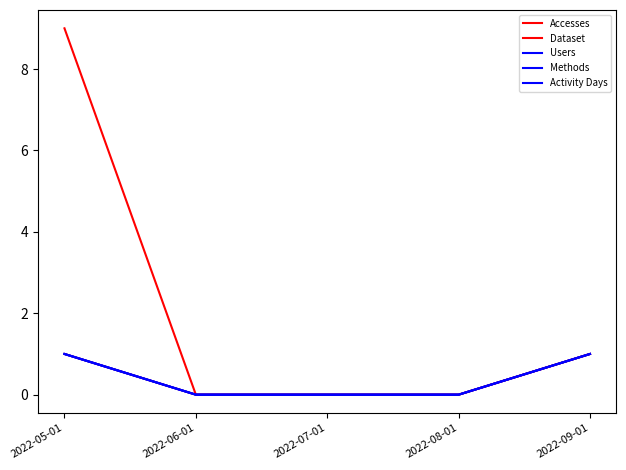

What is the value of the Activity Days point at the 5th from the left?

1